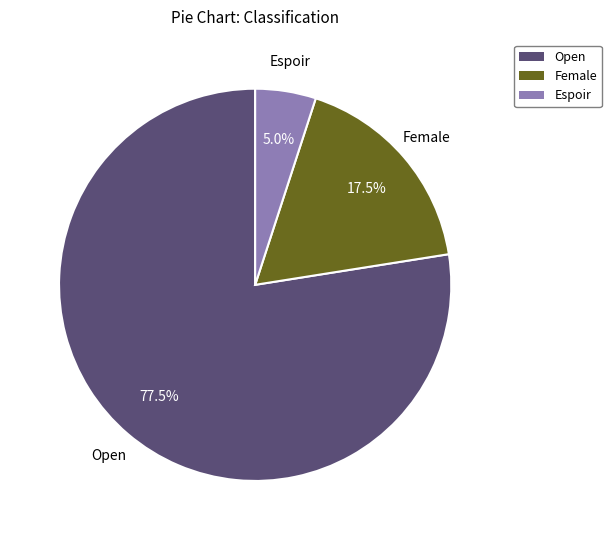

What is the majority slice?

Open